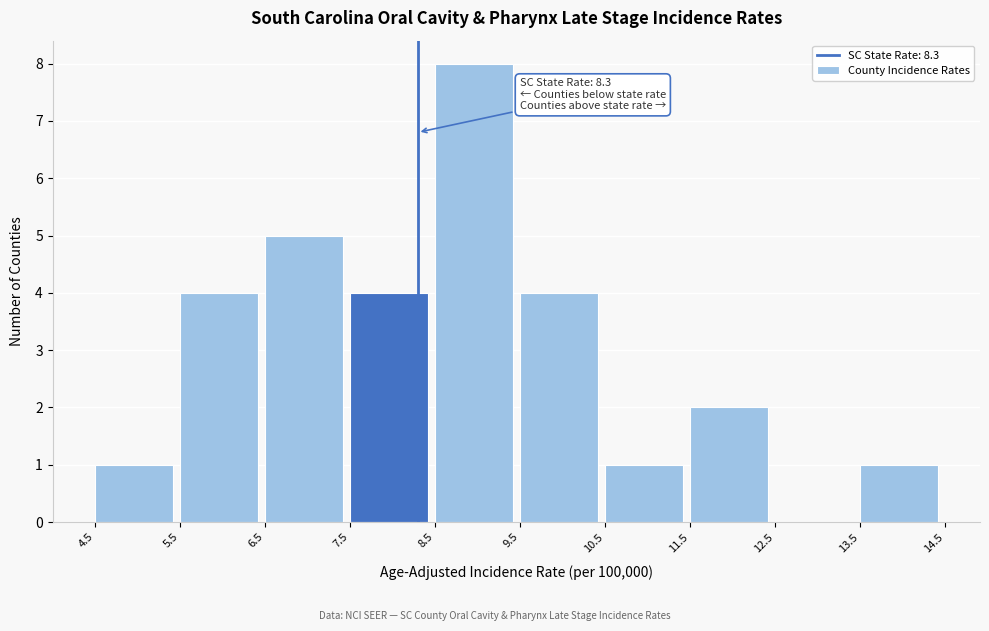

Over which range of the x-axis is the bar tallest?

8.5 to 9.5